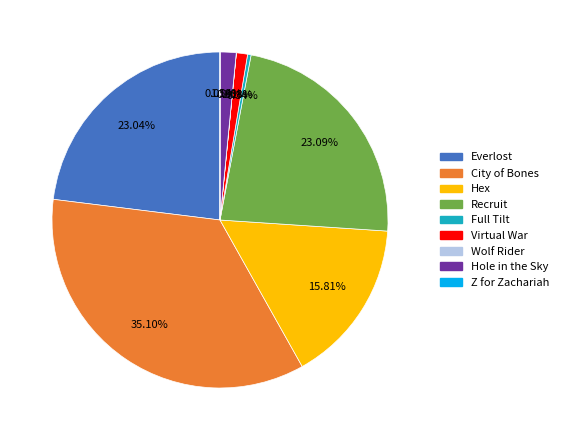

To the nearest percent, what is the combined percentage of Hex and Virtual War?

17%